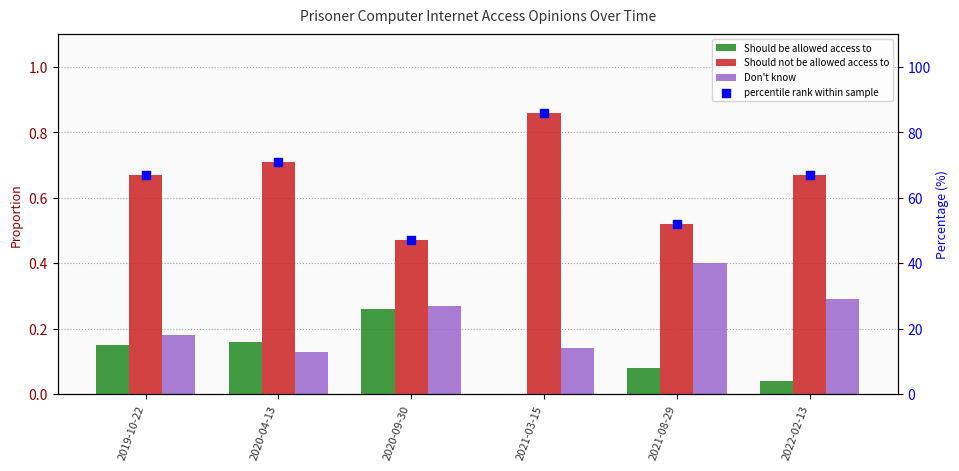

Which series contains the lowest Y value?

Should be allowed access to